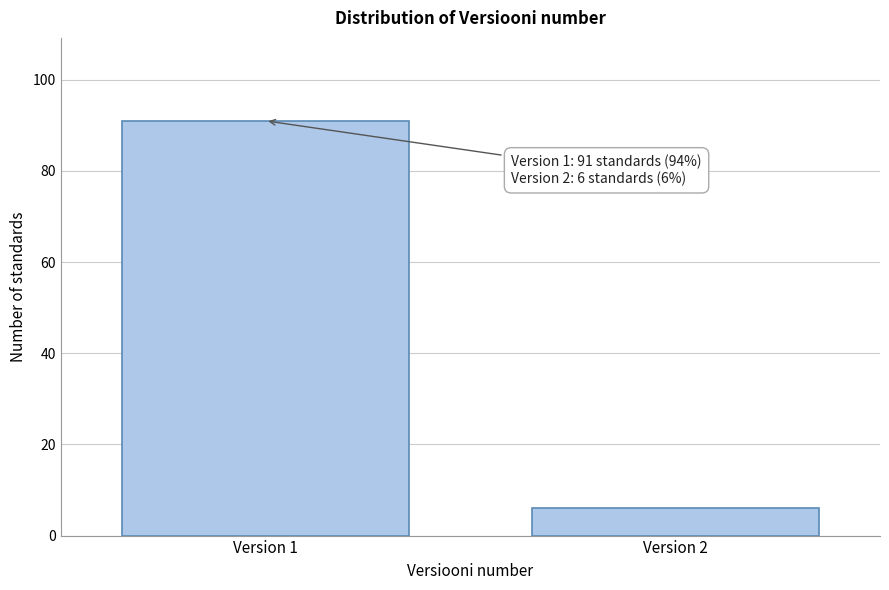

Reading right to left, what are all the values shown in this chart?

6	91